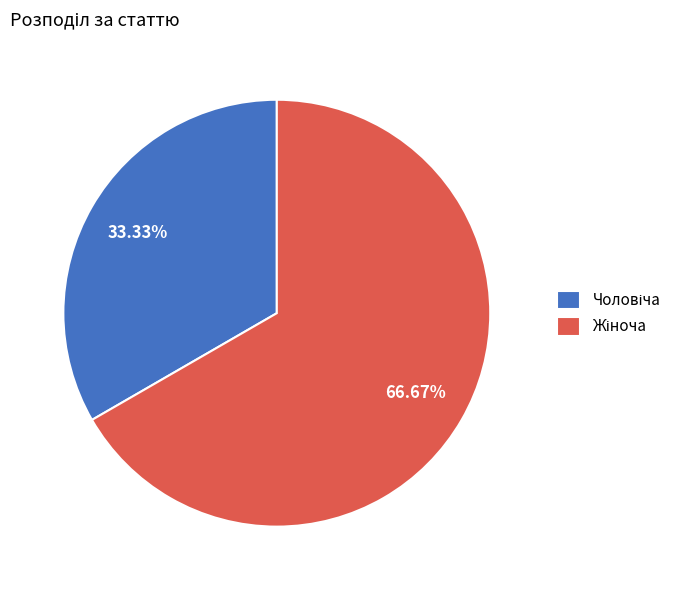

How many slices are in this pie chart?

2